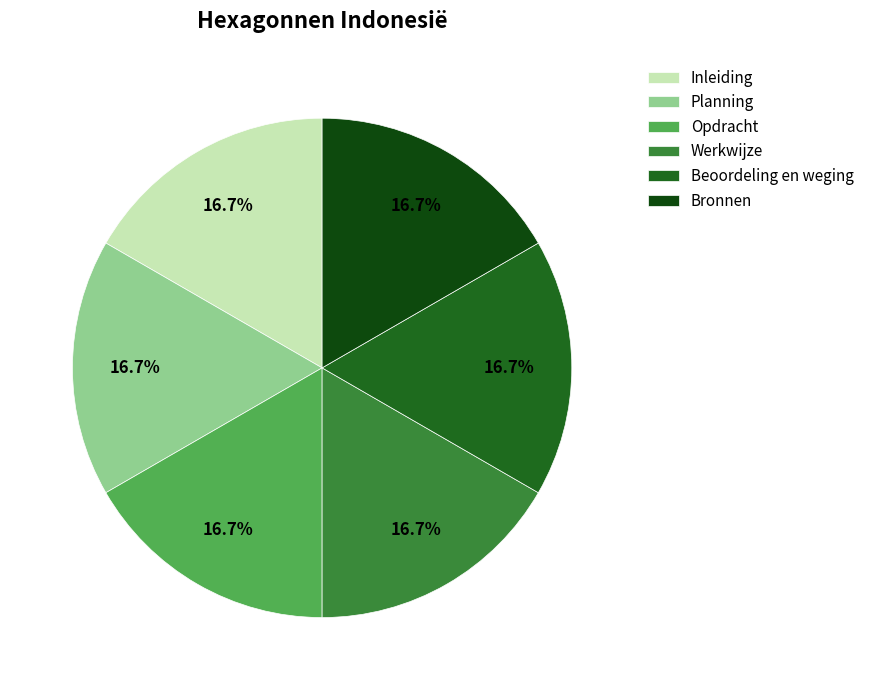

True or false: Planning accounts for 17% of the total.

True